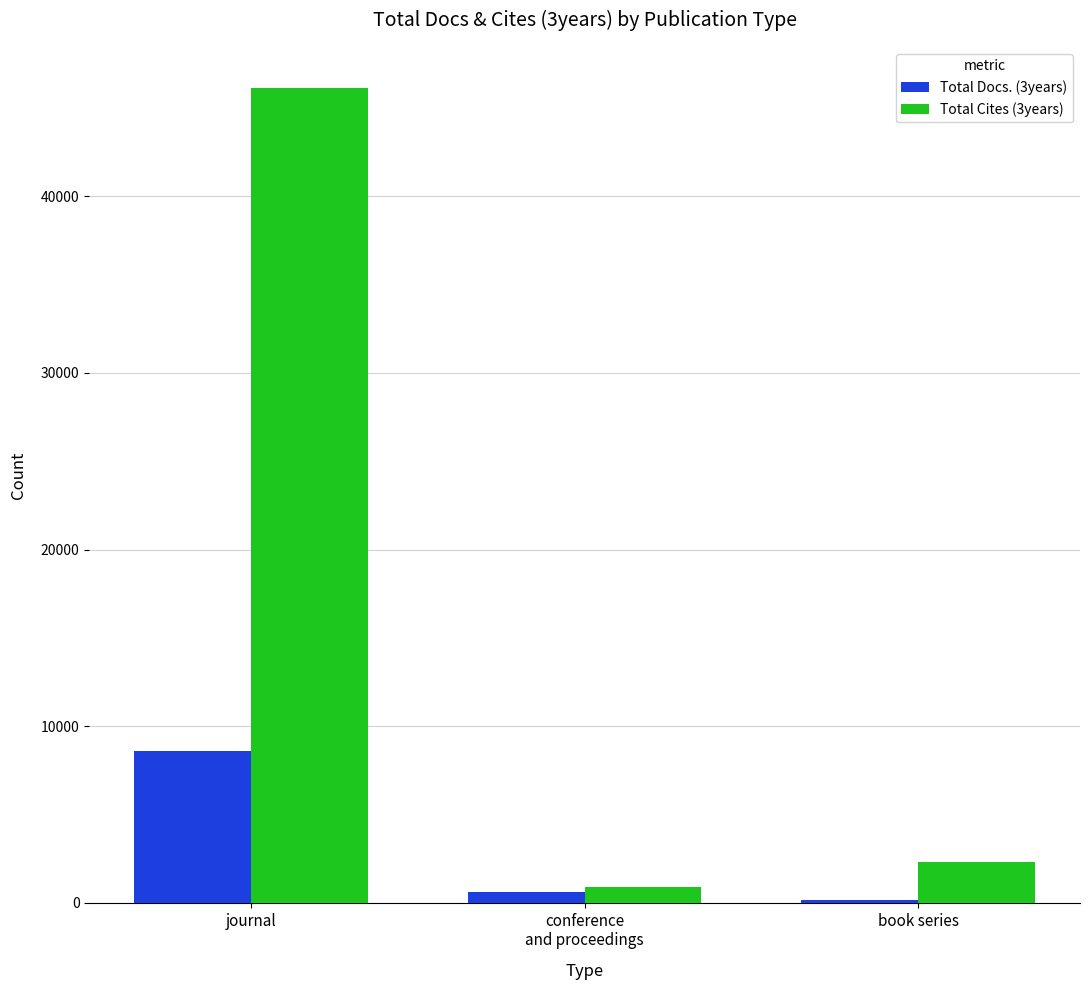

Rank the series by their maximum value, from lowest to highest.

Total Docs. (3years), Total Cites (3years)